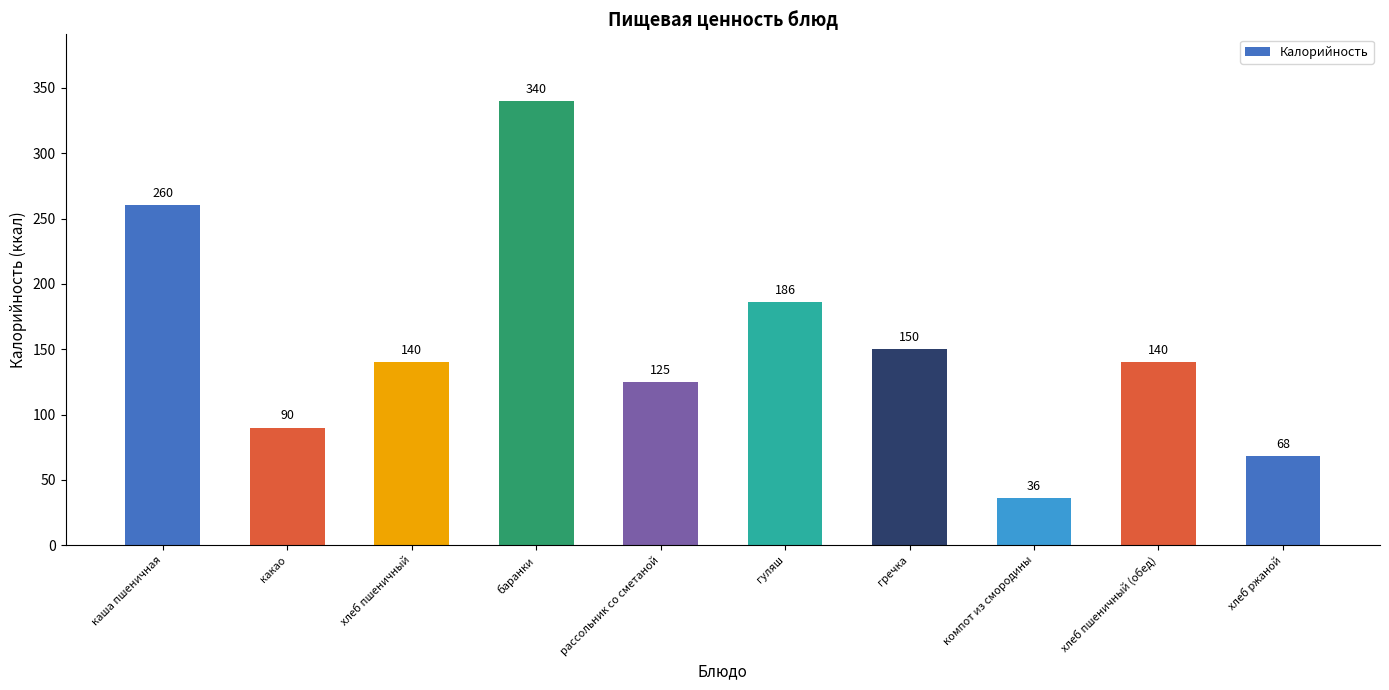

True or false: the data shows 150 at гречка.

True